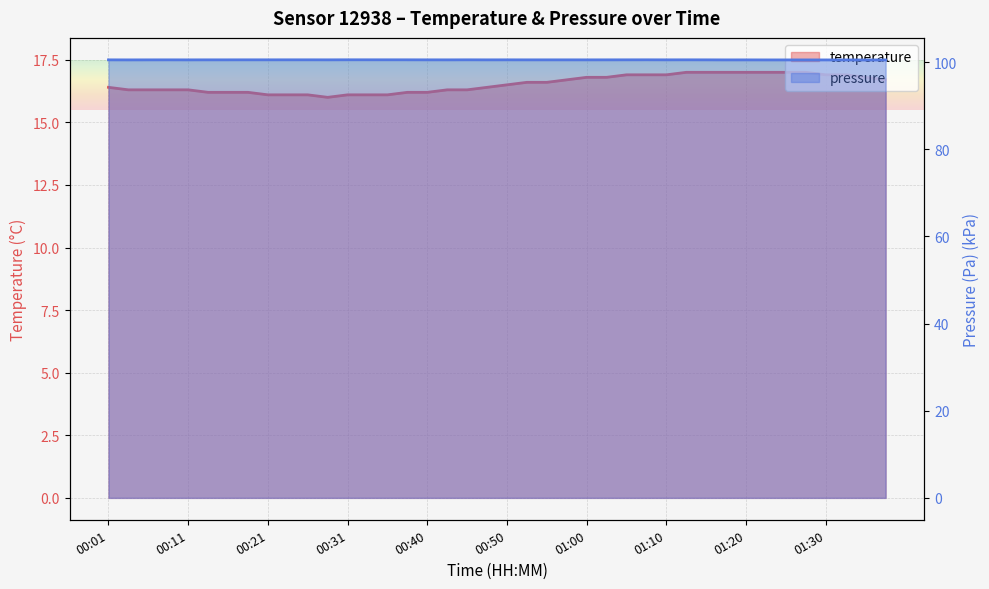

True or false: pressure and temperature intersect in this chart.

False